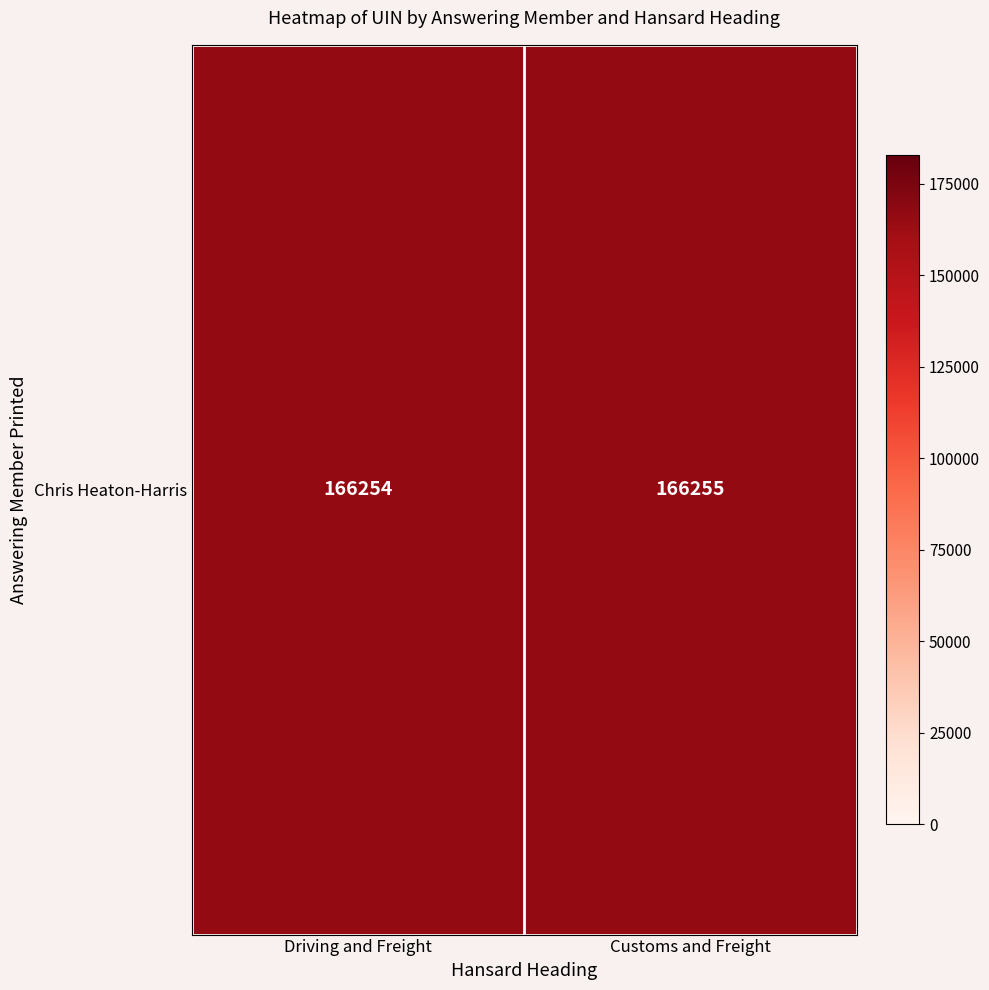

Approximately how many times larger is the value at Driving and Freight compared to Customs and Freight?

1.0